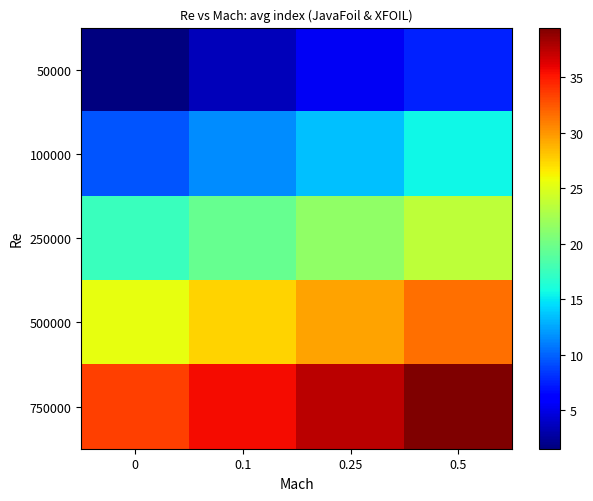

List the series in order of their overall mean, highest first.

750000, 500000, 250000, 100000, 50000